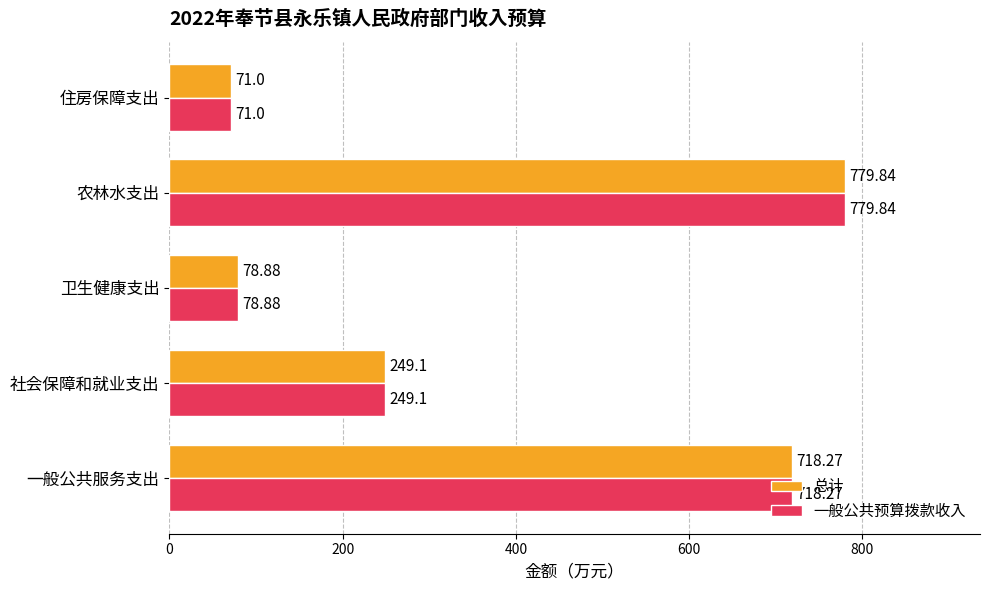

Rank the categories by 总计 value from lowest to highest.

住房保障支出, 卫生健康支出, 社会保障和就业支出, 一般公共服务支出, 农林水支出